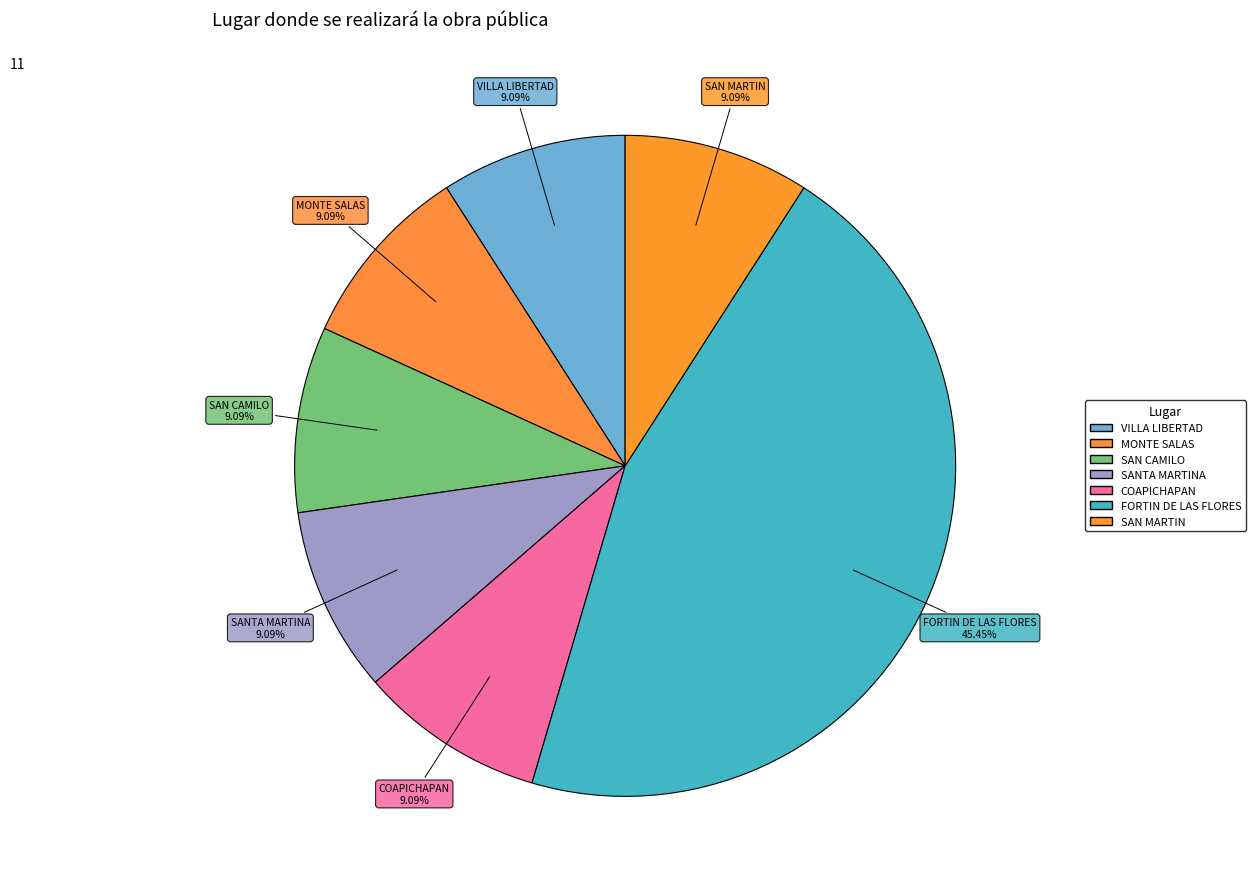

Combined, what portion of the pie is VILLA LIBERTAD and MONTE SALAS?

18.2%